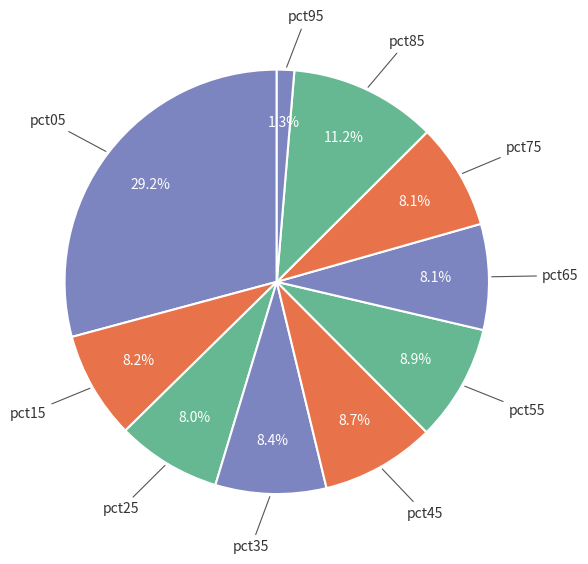

Does pct65 account for over 50% of the chart?

No